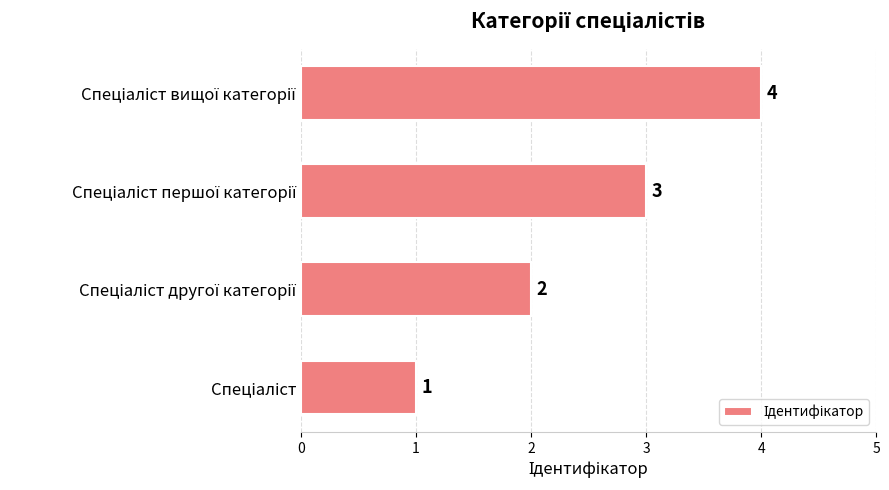

What is the sum of all values?

10